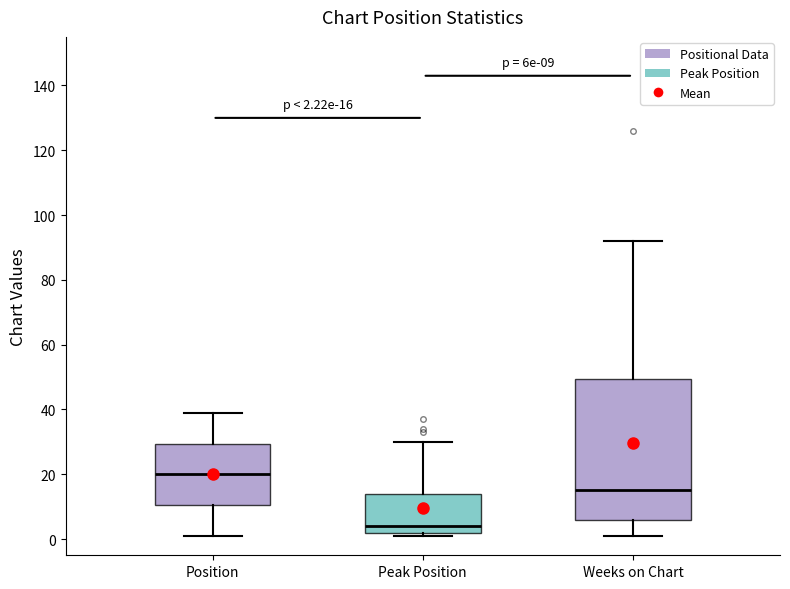

Which box is the tallest, from its lower edge to its upper edge?

Weeks on Chart